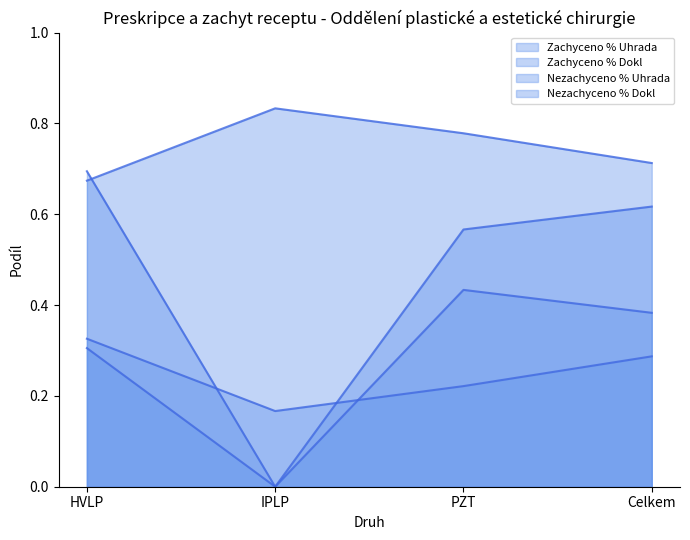

Reading right to left, what are all the values shown in this chart?

Zachyceno % Uhrada: Celkem=0.6	PZT=0.6	IPLP=0.0	HVLP=0.7
Zachyceno % Dokl: Celkem=0.7	PZT=0.8	IPLP=0.8	HVLP=0.7
Nezachyceno % Uhrada: Celkem=0.4	PZT=0.4	IPLP=0.0	HVLP=0.3
Nezachyceno % Dokl: Celkem=0.3	PZT=0.2	IPLP=0.2	HVLP=0.3